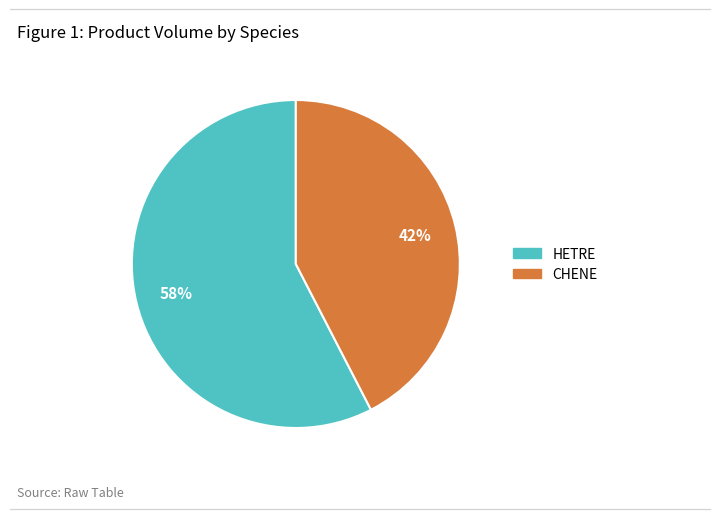

To the nearest percent, what is the average slice percentage?

50%